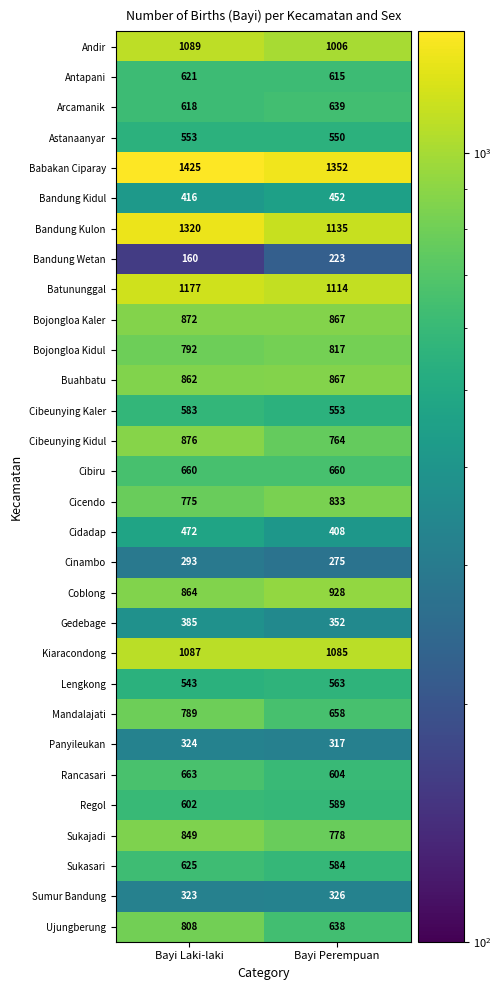

What is the difference between the Bandung Wetan values at Bayi Laki-laki and Bayi Perempuan?

63